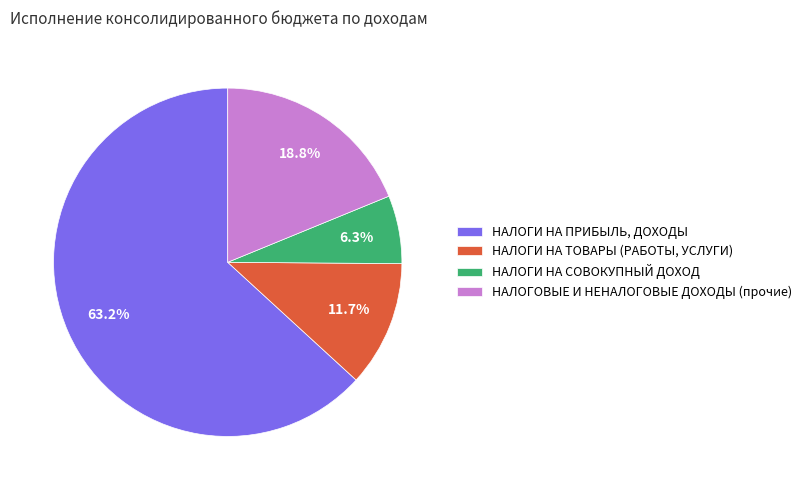

Which category has the smallest portion of the pie?

НАЛОГИ НА СОВОКУПНЫЙ ДОХОД